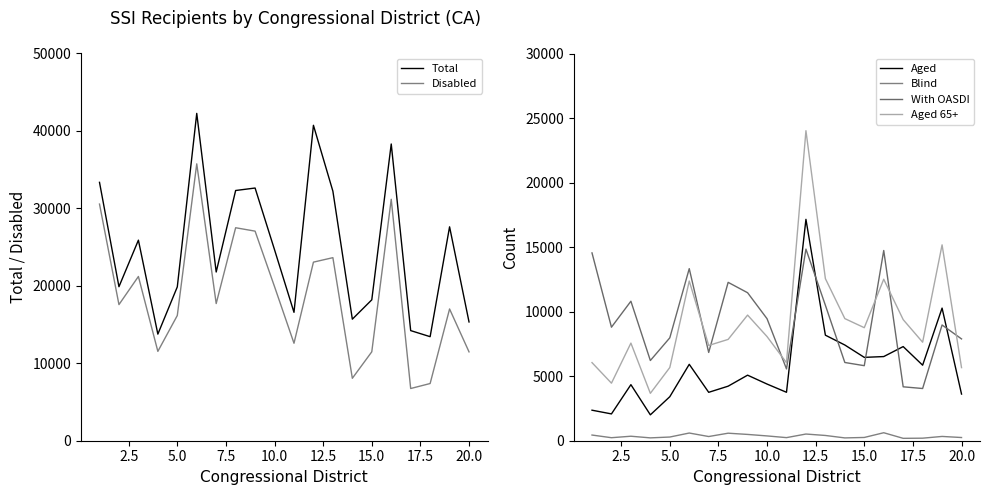

What is the value of the Total point at the 20th from the left?

15337